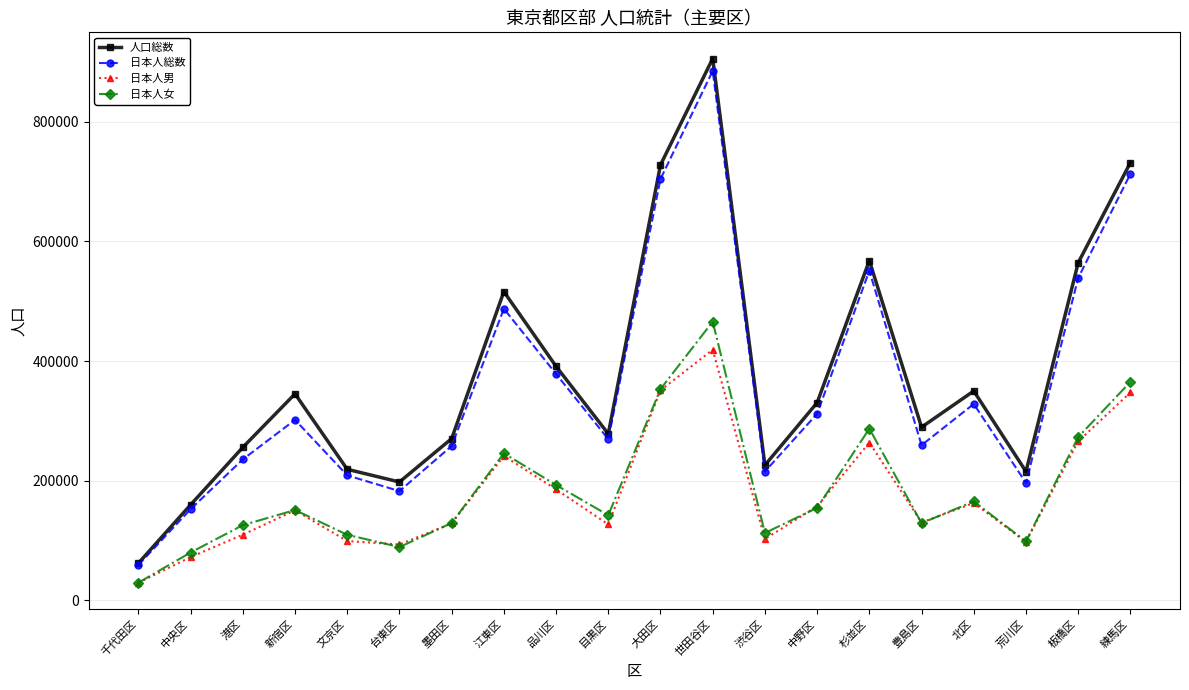

What is the value of the 日本人男 point at the 15th from the left?

263962